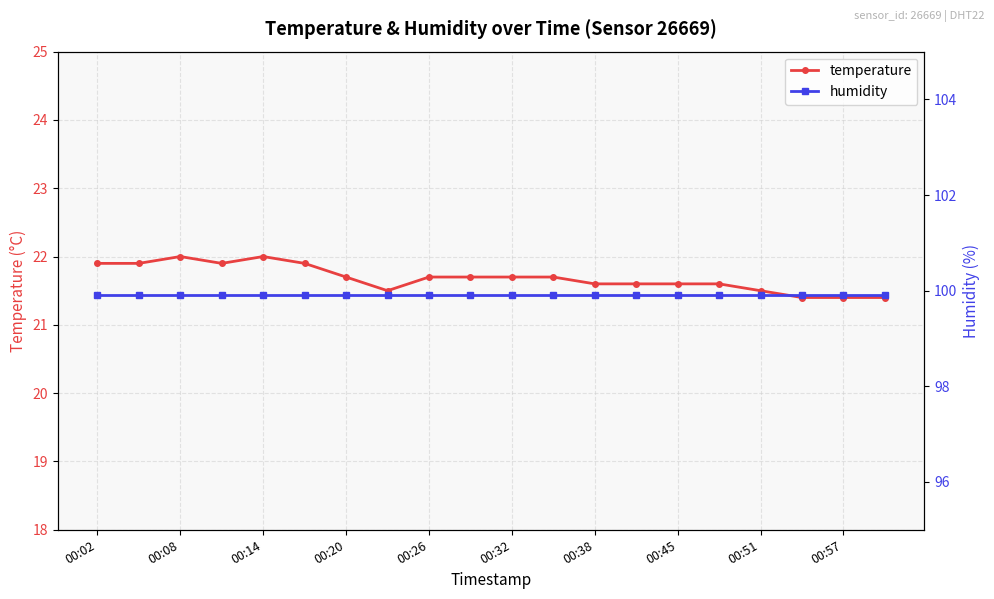

Count the temperature values in the range 21 to 22.

20